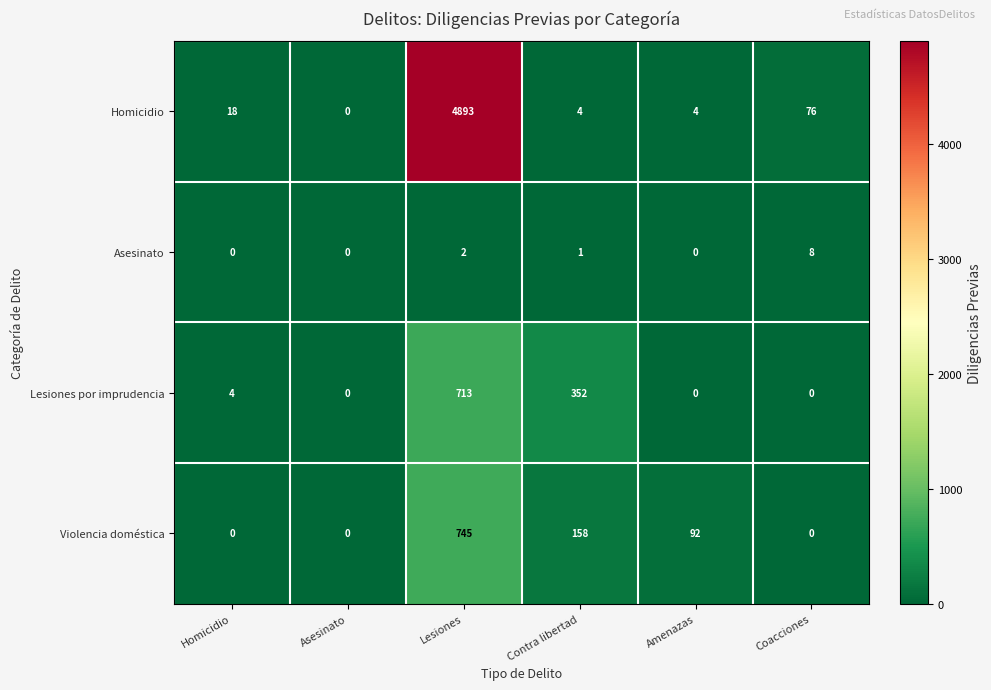

True or false: Violencia doméstica has a value of 1051 at Lesiones.

False